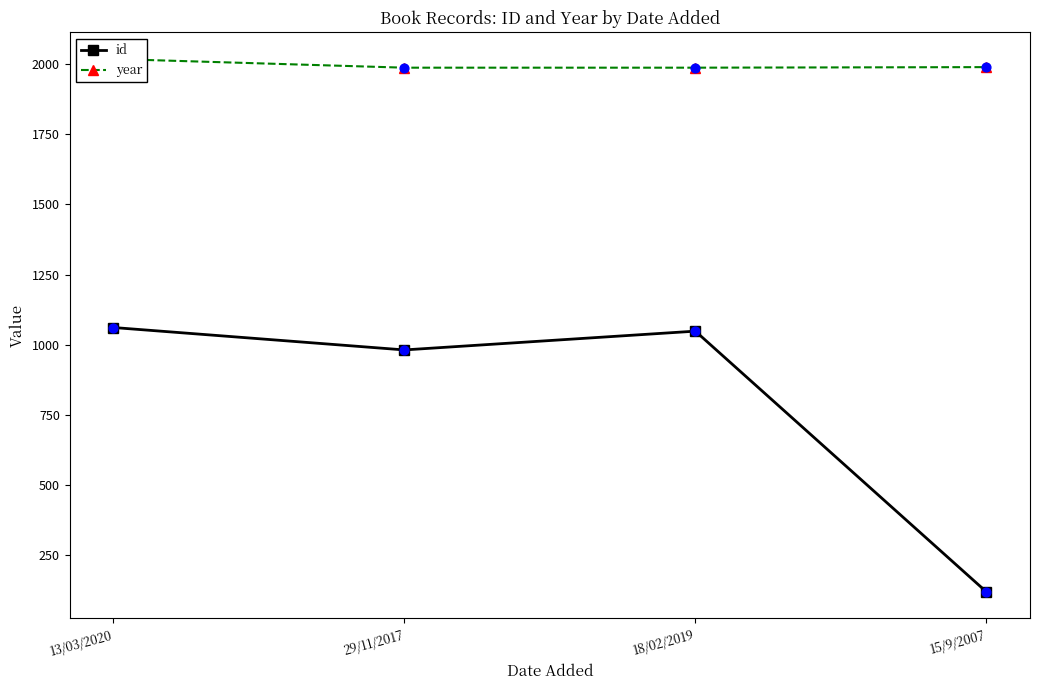

At which category is the sum across all series the highest?

13/03/2020